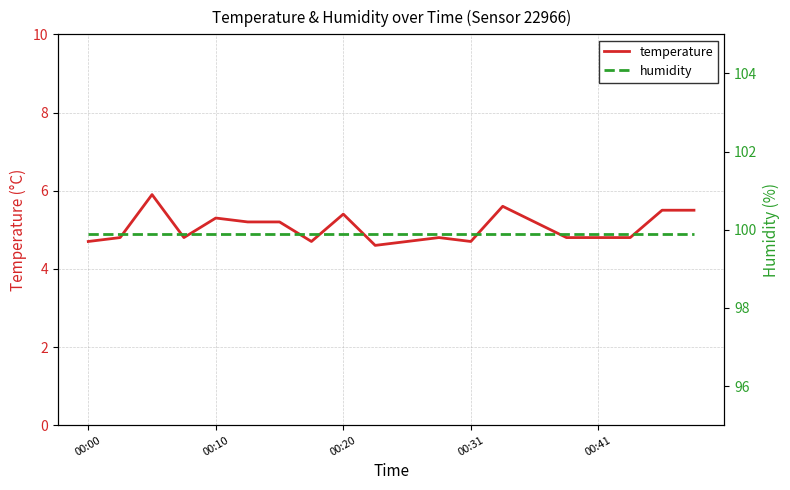

The value of temperature at 00:10 is 5.3. True or false?

True